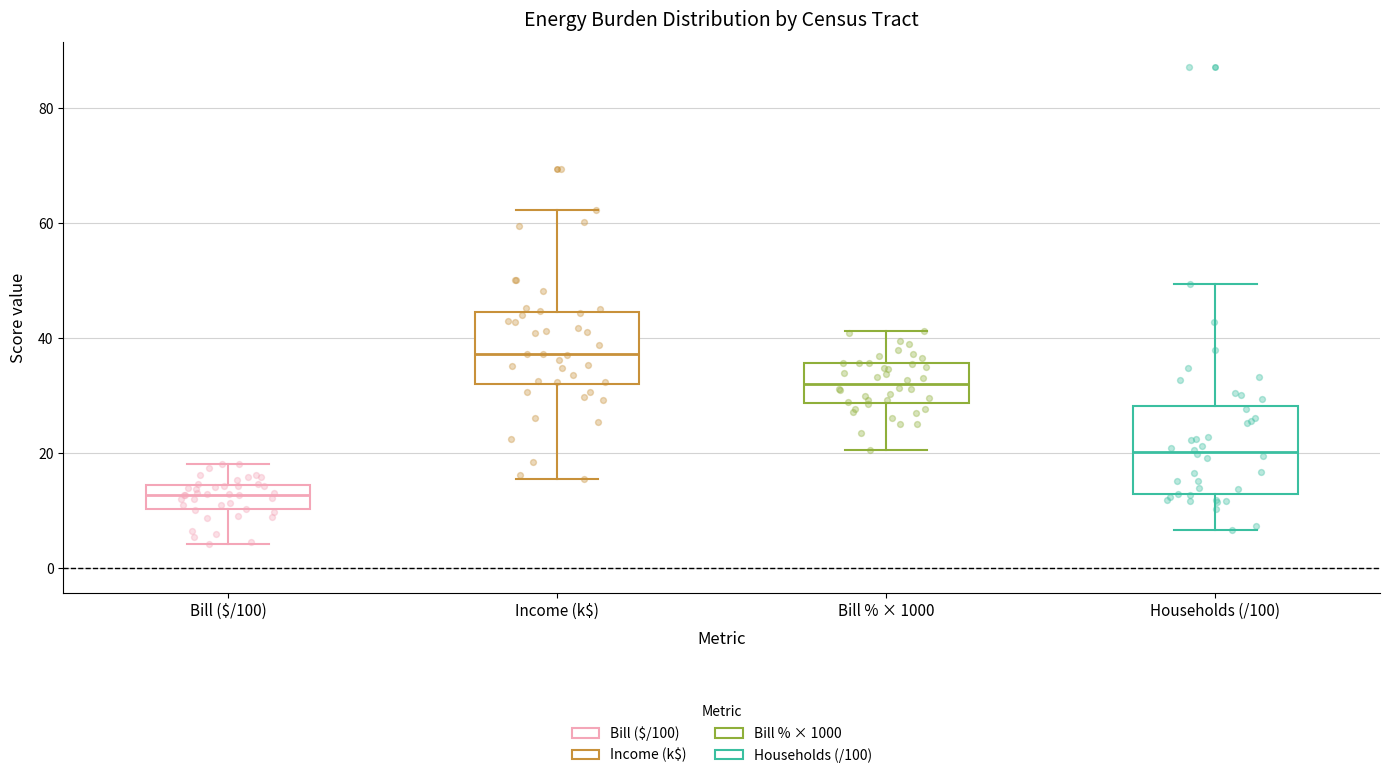

Reading left to right, read every box against the y-axis: the position of its median line, the range the box covers, and the ends of its whiskers. The values are not printed on the chart, so give them approximately, as read against the axis.

Bill ($/100): median 12, box 10 to 14, whiskers 4 to 18
Income (k$): median 38, box 32 to 44, whiskers 16 to 62
Bill % × 1000: median 32, box 28 to 36, whiskers 20 to 42
Households (/100): median 20, box 12 to 28, whiskers 6 to 50